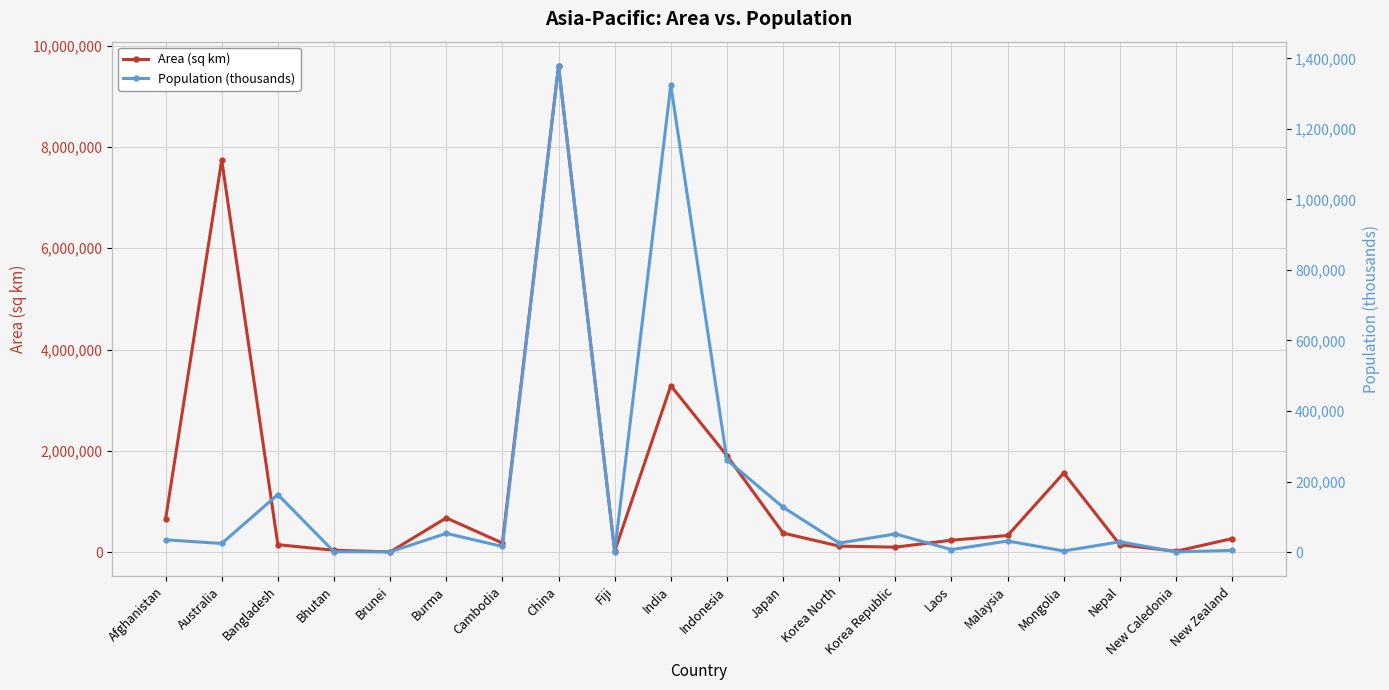

At which category does Population (thousands) reach its first local peak?

Bangladesh